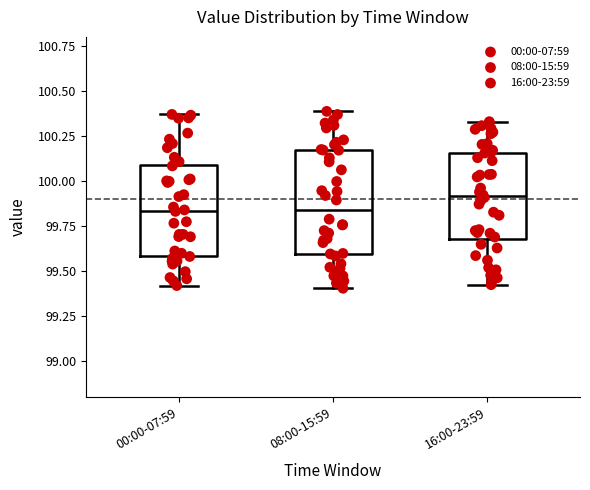

Reading left to right, read every box against the y-axis: the position of its median line, the range the box covers, and the ends of its whiskers. The values are not printed on the chart, so give them approximately, as read against the axis.

00:00-07:59: median 99.85, box 99.60 to 100.10, whiskers 99.40 to 100.35
08:00-15:59: median 99.85, box 99.60 to 100.15, whiskers 99.40 to 100.40
16:00-23:59: median 99.90, box 99.70 to 100.15, whiskers 99.45 to 100.35